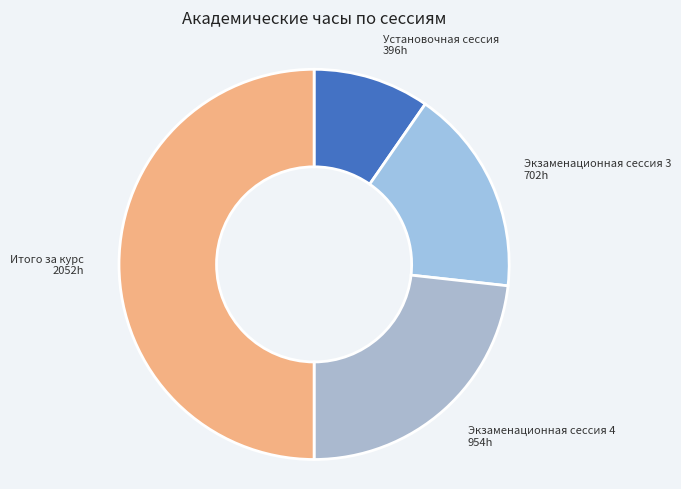

Which category has the smallest portion of the pie?

Установочная сессия